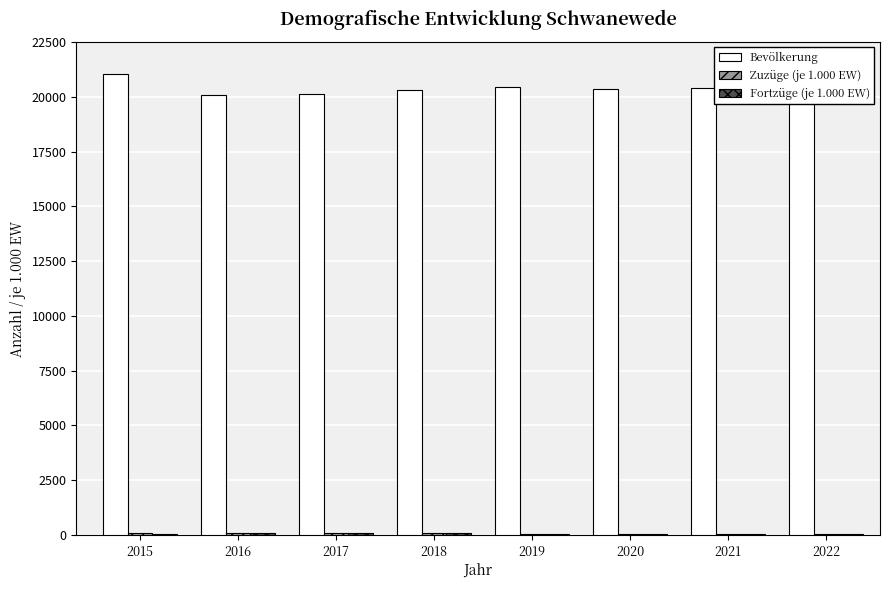

What is the maximum value shown in the chart?

21040.0